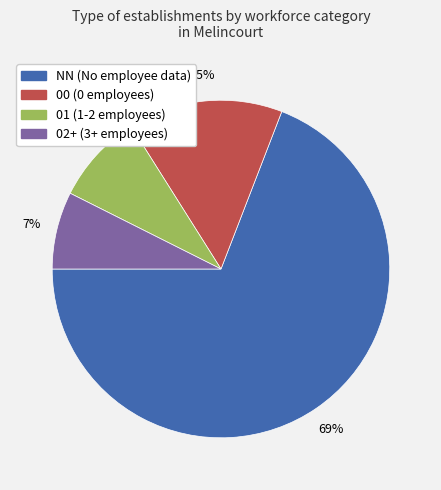

Is there any slice that represents more than half of the pie?

Yes